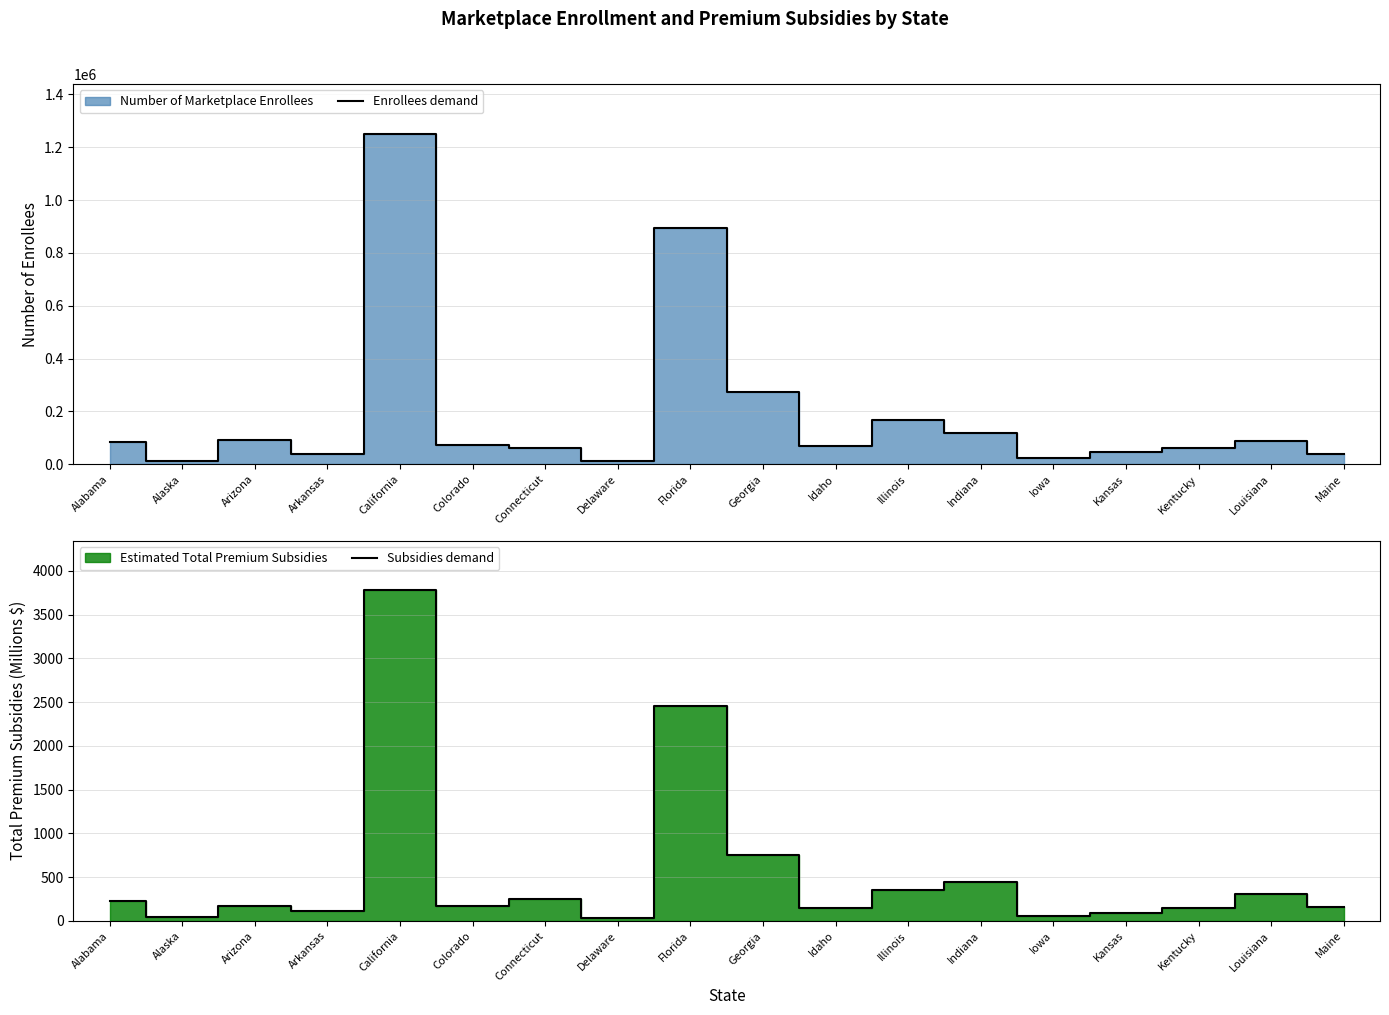

Which series has the largest total across all categories?

Enrollees demand